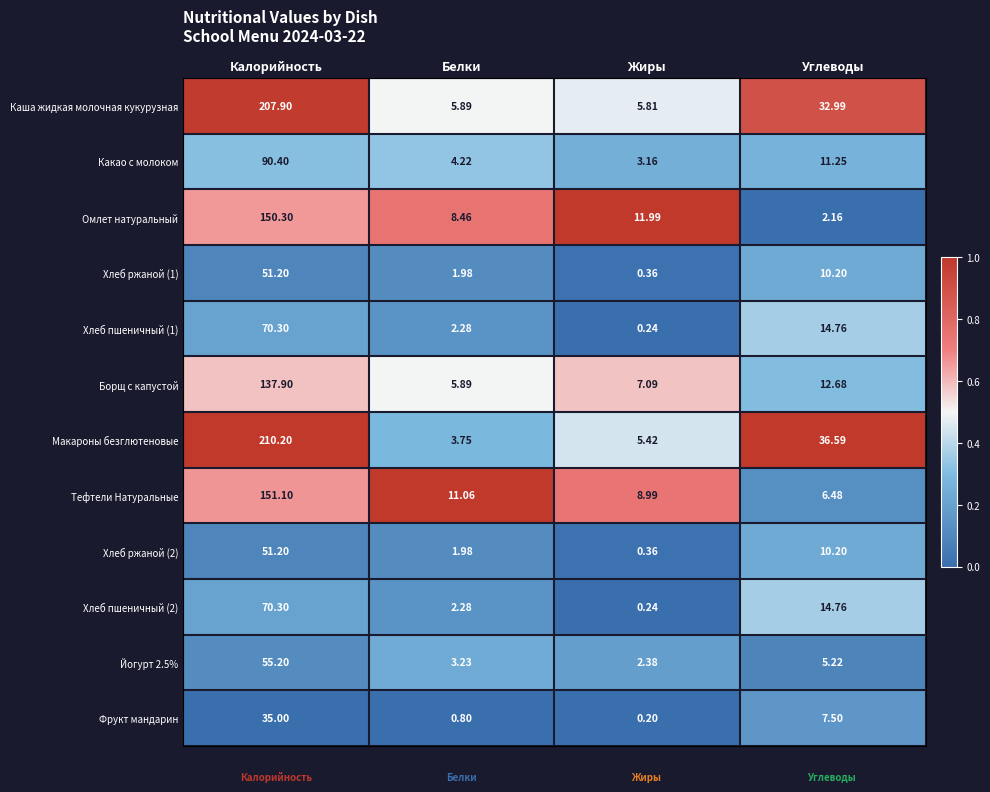

Which series has the largest total across all categories?

Макароны безглютеновые